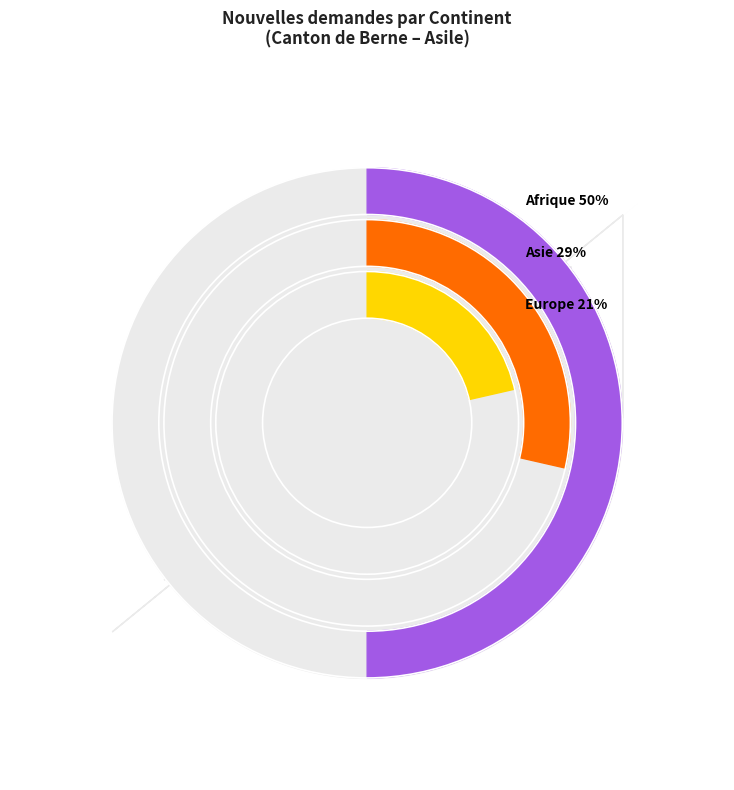

Which category has the biggest portion of the pie?

Afrique